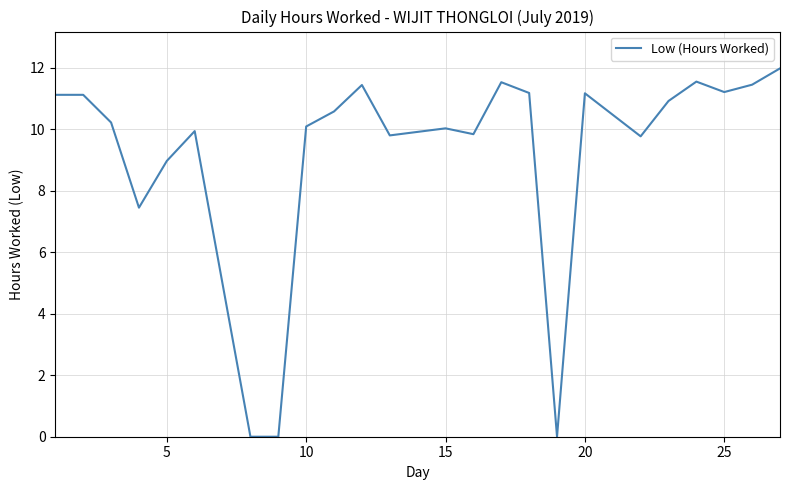

What is the maximum value shown in the chart?

12.0